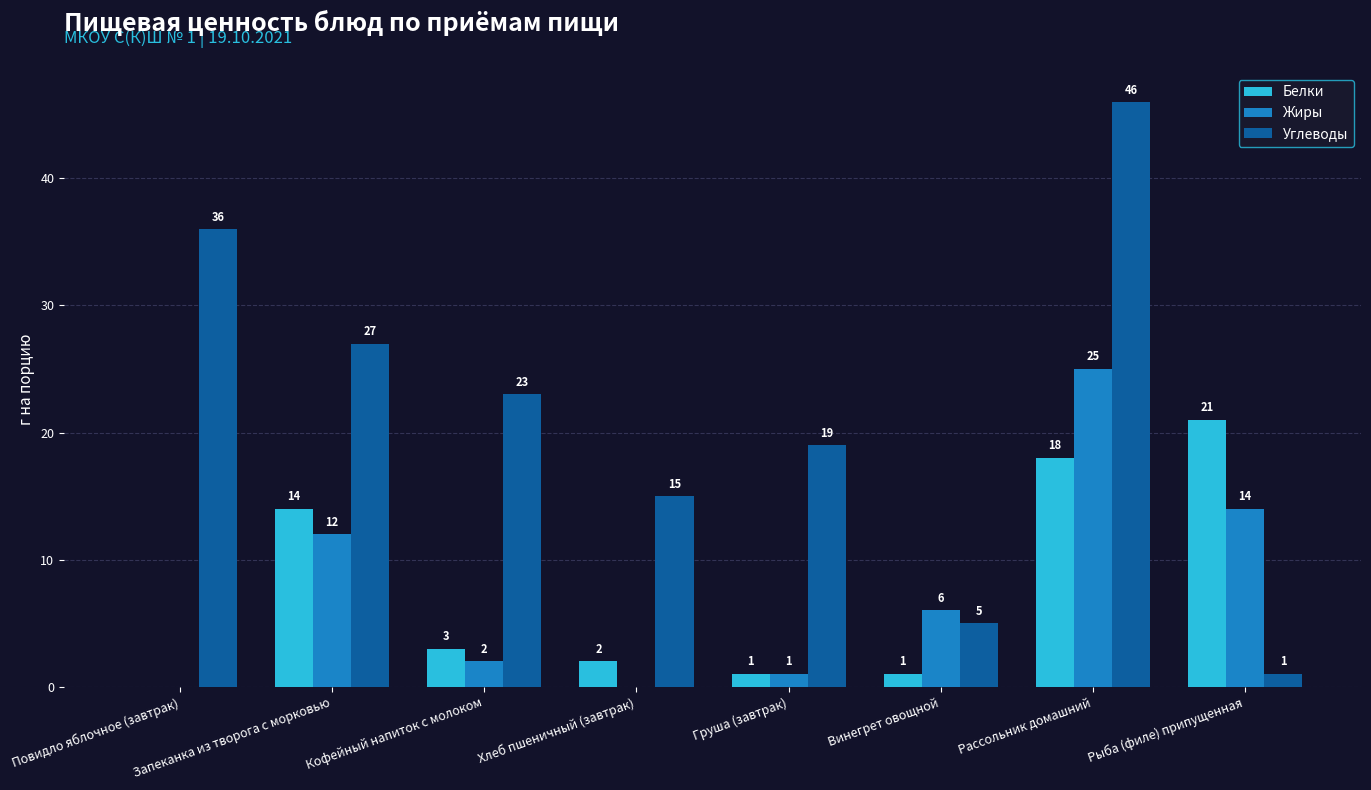

Count the number of categories in the chart.

8